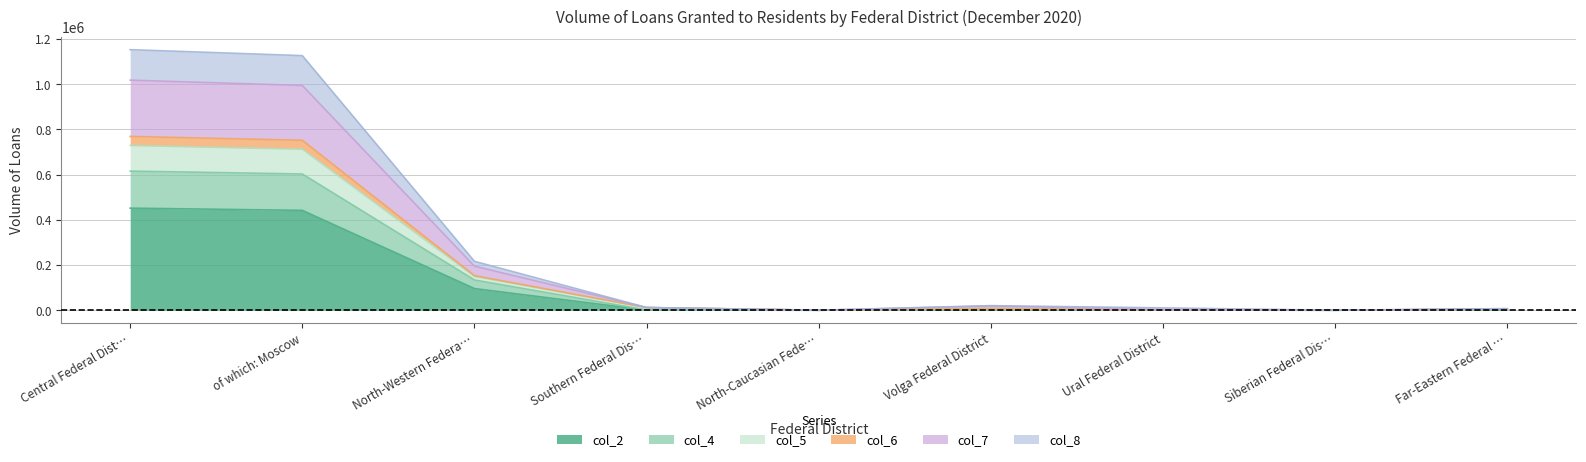

How many interior local valleys does the Volume of loans (col_6) series have?

2